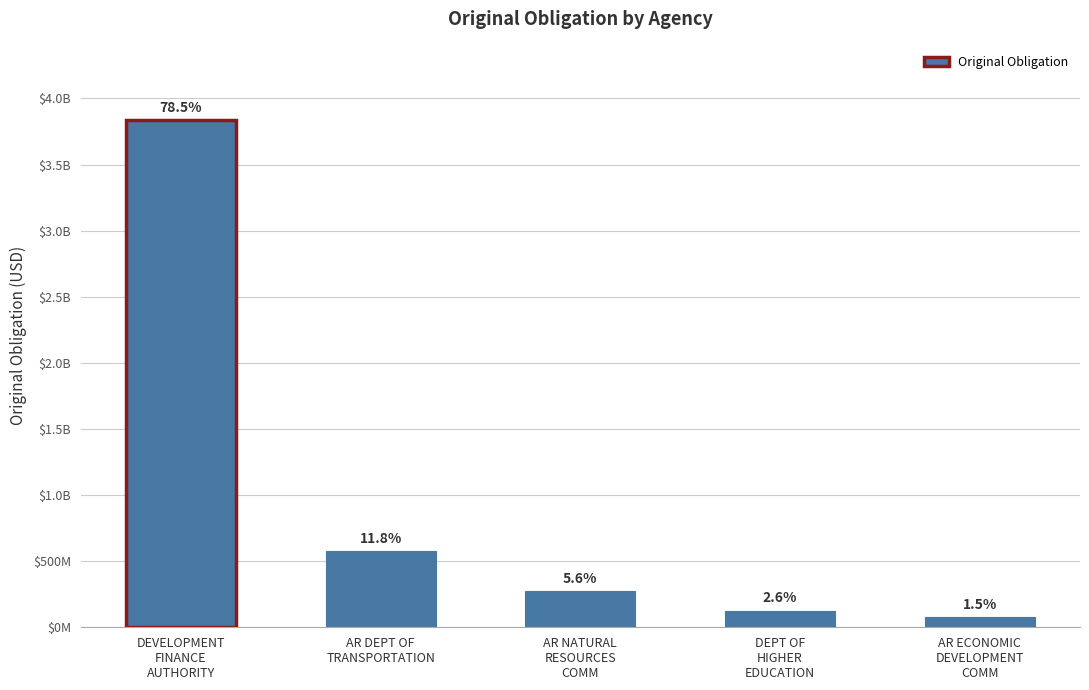

What is the difference between the values at AR DEPT OF
TRANSPORTATION and DEPT OF
HIGHER
EDUCATION?

449120000.0